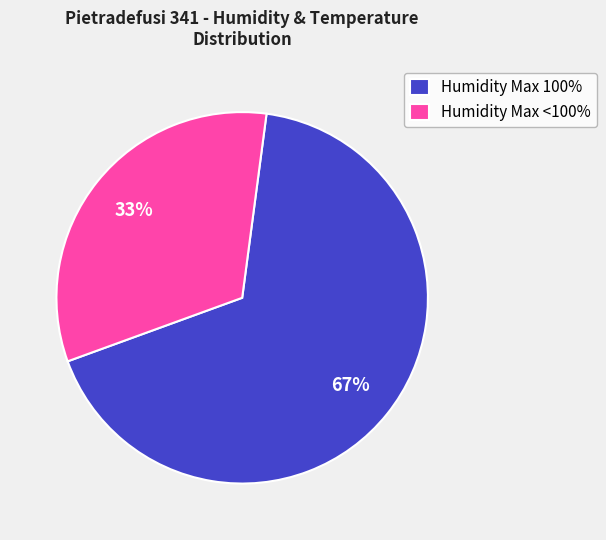

To the nearest percent, what is the average slice percentage?

50%